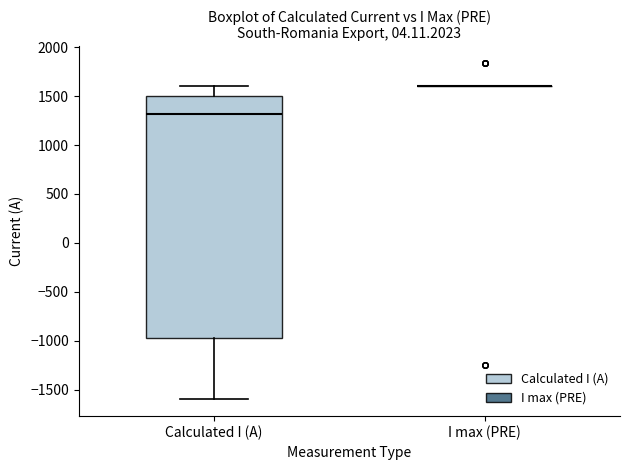

Comparing the boxes themselves (not the whiskers), which one is the tallest?

Calculated I (A)